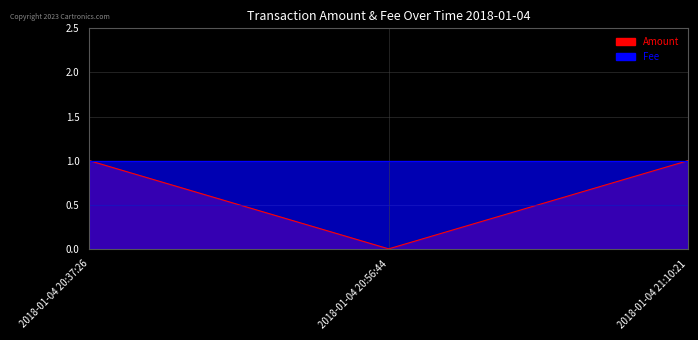

How many lines are shown in the chart?

1